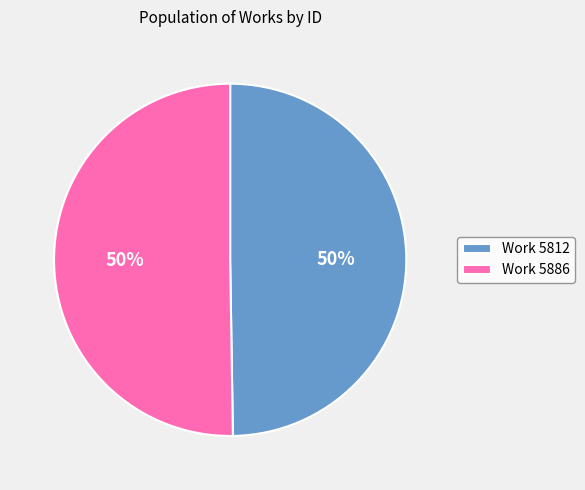

What is the ratio of the value at Work 5886 to the value at Work 5812?

1.0